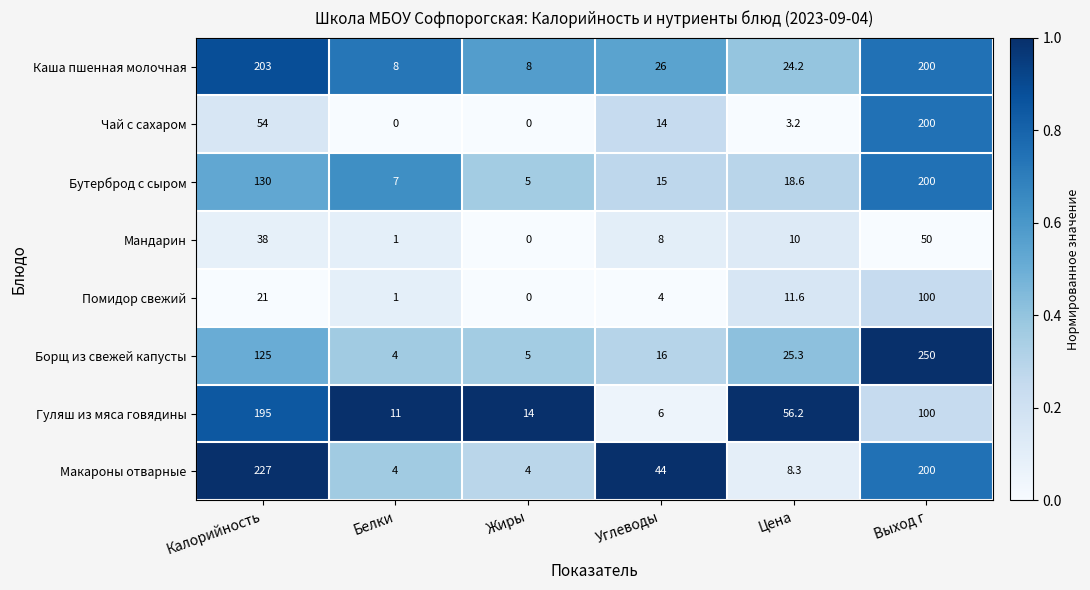

Which series has the largest total across all categories?

Макароны отварные